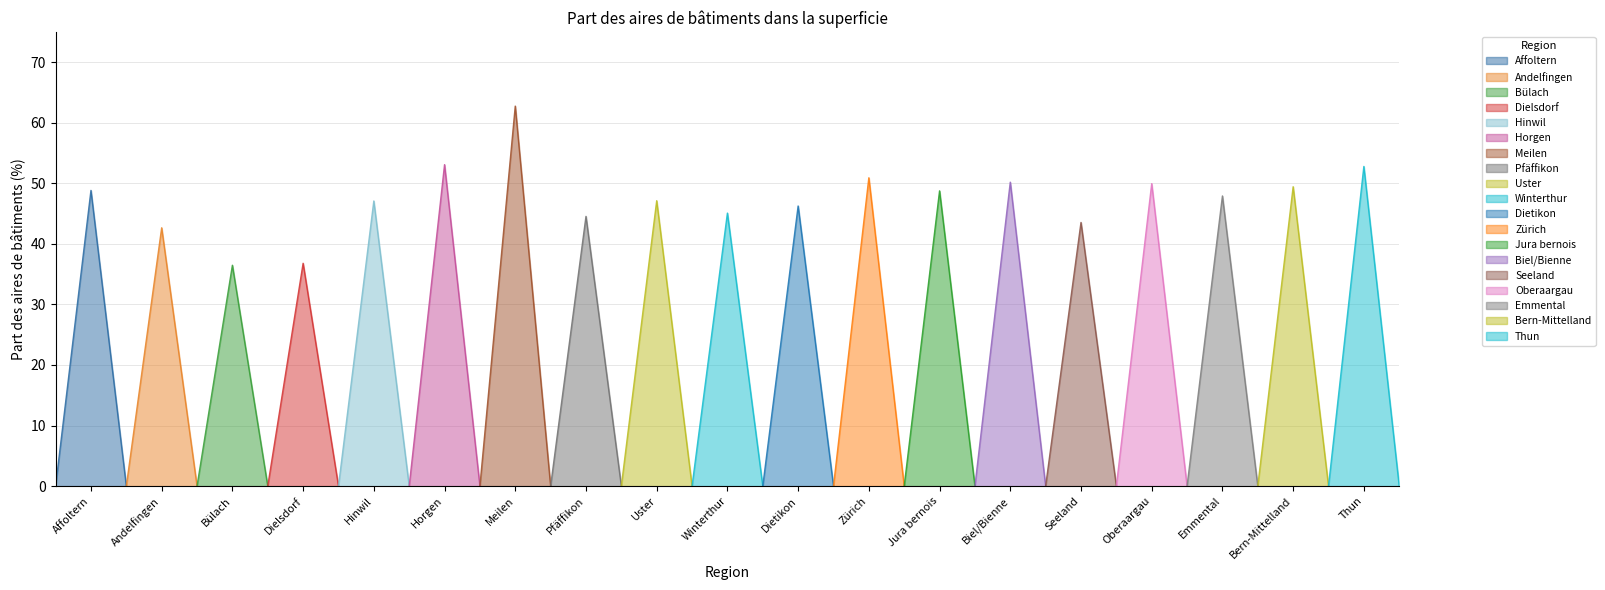

At which label is Dielsdorf closest to 18?

Affoltern